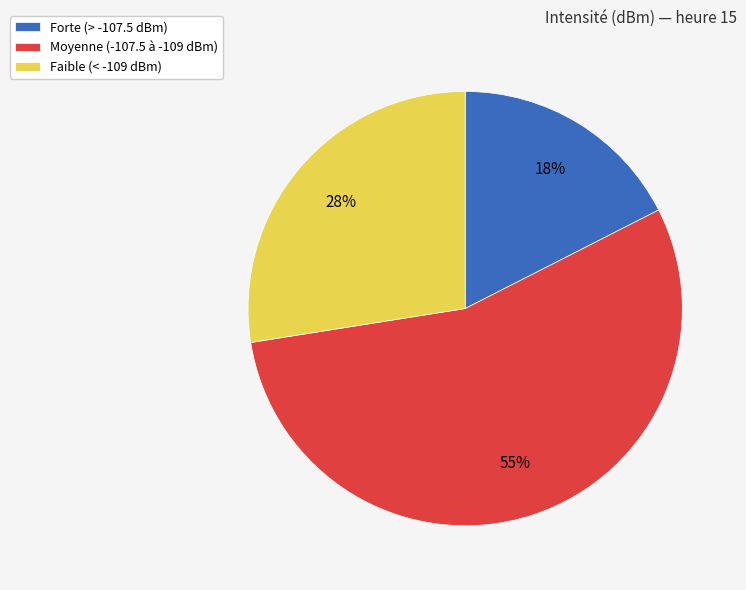

Is there a majority slice in this chart?

Yes